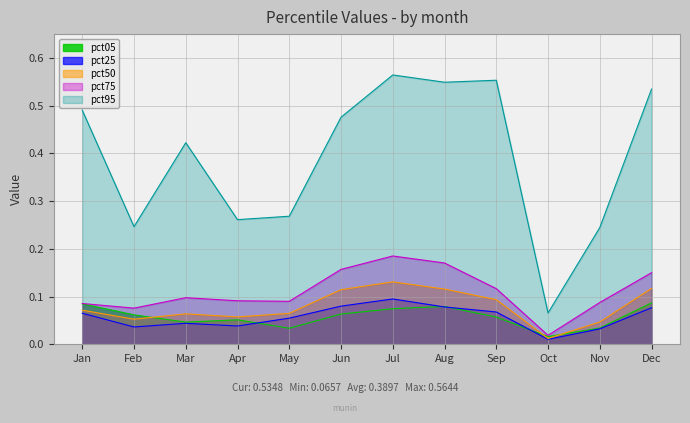

Reading right to left, extract all data points from this chart.

pct05: Dec=0.1	Nov=0.0	Oct=0.0	Sep=0.1	Aug=0.1	Jul=0.1	Jun=0.1	May=0.0	Apr=0.1	Mar=0.0	Feb=0.1	Jan=0.1
pct25: Dec=0.1	Nov=0.0	Oct=0.0	Sep=0.1	Aug=0.1	Jul=0.1	Jun=0.1	May=0.1	Apr=0.0	Mar=0.0	Feb=0.0	Jan=0.1
pct50: Dec=0.1	Nov=0.0	Oct=0.0	Sep=0.1	Aug=0.1	Jul=0.1	Jun=0.1	May=0.1	Apr=0.1	Mar=0.1	Feb=0.1	Jan=0.1
pct75: Dec=0.2	Nov=0.1	Oct=0.0	Sep=0.1	Aug=0.2	Jul=0.2	Jun=0.2	May=0.1	Apr=0.1	Mar=0.1	Feb=0.1	Jan=0.1
pct95: Dec=0.5	Nov=0.2	Oct=0.1	Sep=0.6	Aug=0.5	Jul=0.6	Jun=0.5	May=0.3	Apr=0.3	Mar=0.4	Feb=0.2	Jan=0.5